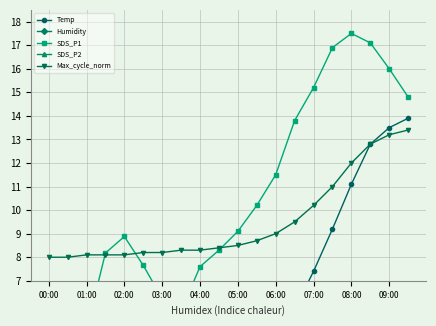

What is the lowest value of the Max_cycle_norm series?

8.0